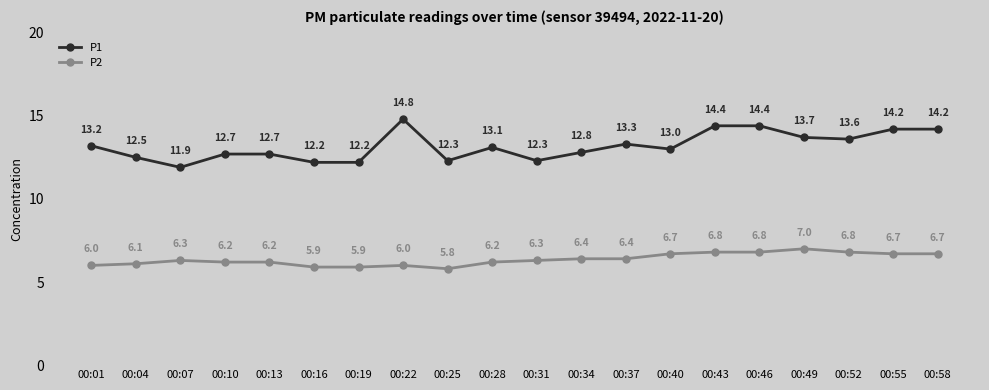

True or false: P2 and P1 cross at least once.

False